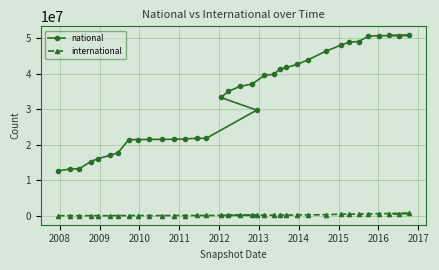

Reading left to right, extract all data points from this chart.

national: 12688714	13189693	13266208	15280665	16105642	17066526	17742443	21473123	21473123	21531196	21551956	21554329	21682195	21838427	21838427	29767715	33329416	35039729	36489588	37116370	39545948	39895010	41308336	41764055	42660714	43944503	46365307	48015806	48888815	49069343	50553757	50724737	50723232	50800188	50805109
international: 71875	73064	77447	78606	81854	81257	100312	104759	107750	108892	109965	119363	121955	130108	132306	215688	142756	144793	216410	218636	221713	225608	232310	239331	289152	304574	352031	498160	504588	550260	566962	667282	643221	728379	645267